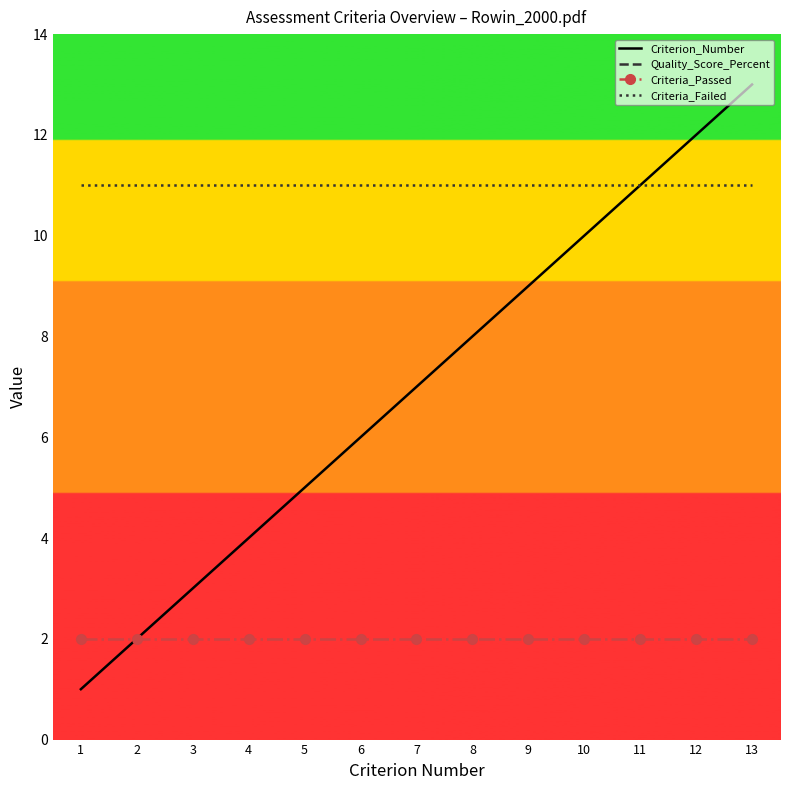

What is the highest value of the Quality_Score_Percent series?

15.4